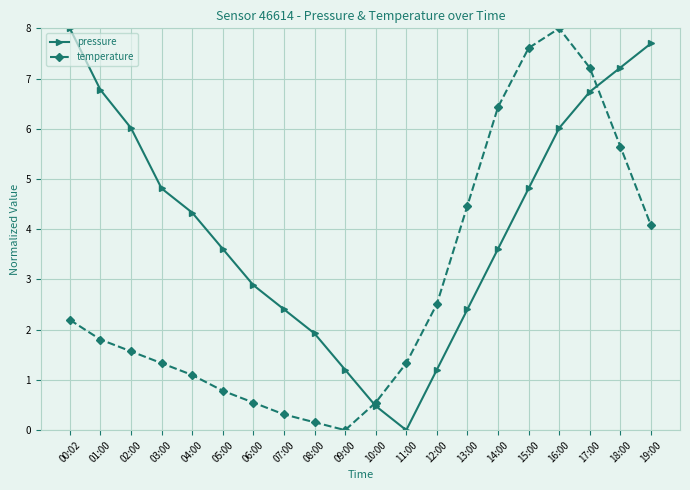

What is the label of the 14th point from the right?

06:00